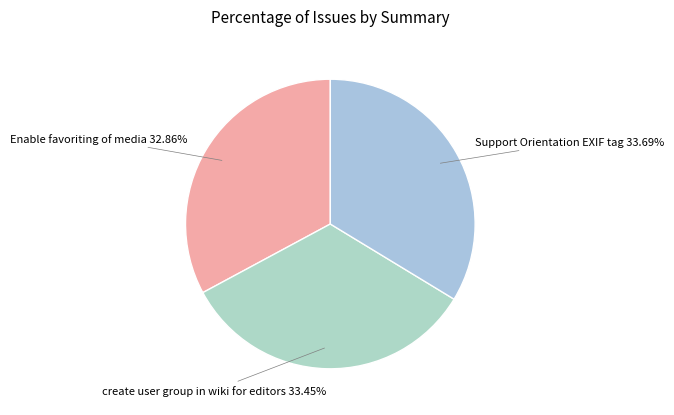

How many slices are in this pie chart?

3